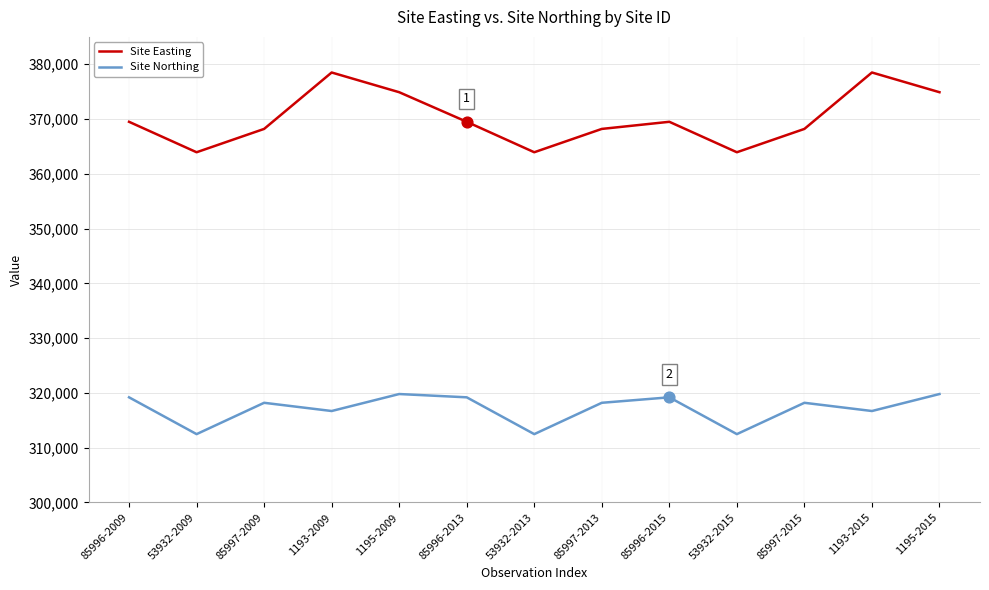

Is the value of Site Easting at 1195-2009 greater than the value of Site Northing at 1193-2015?

Yes